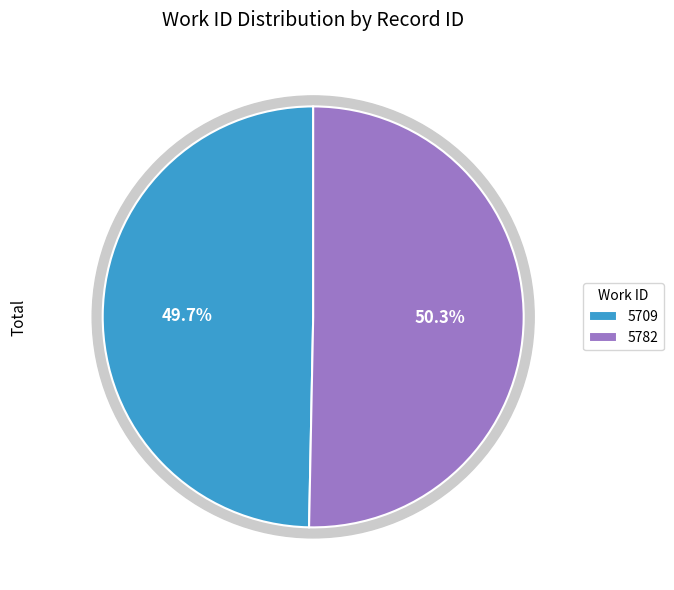

What percentage is the 5782 slice, to the nearest percent?

50%